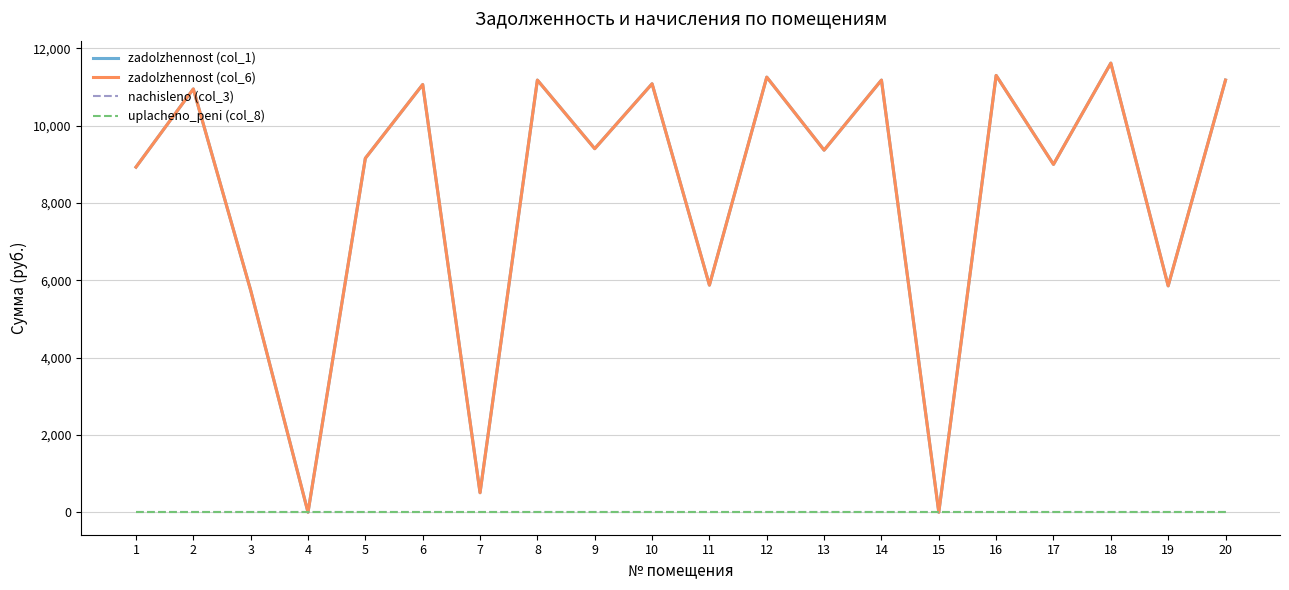

What is the maximum value for zadolzhennost (col_1)?

11614.1